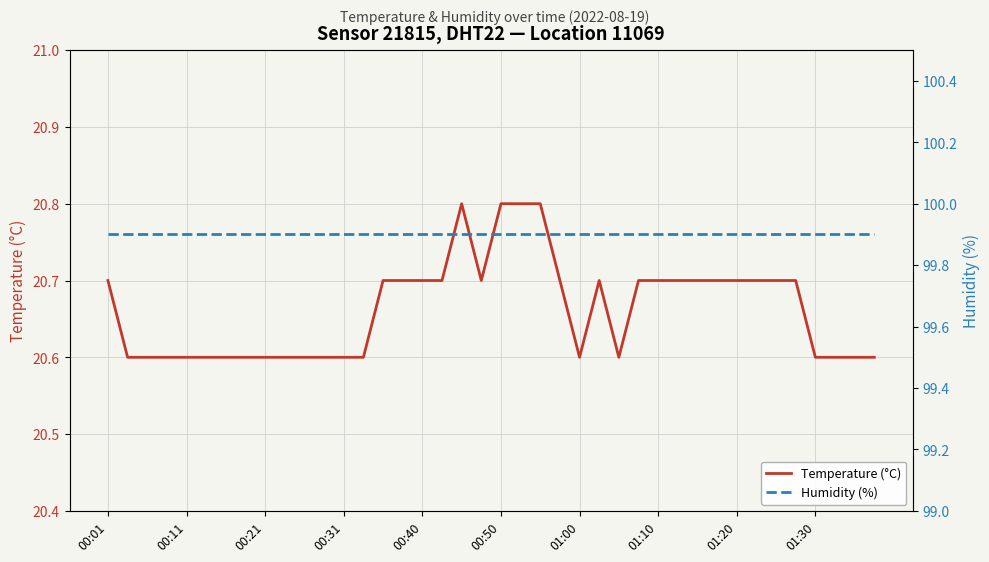

What is the difference between the highest and lowest values at 18?

79.1